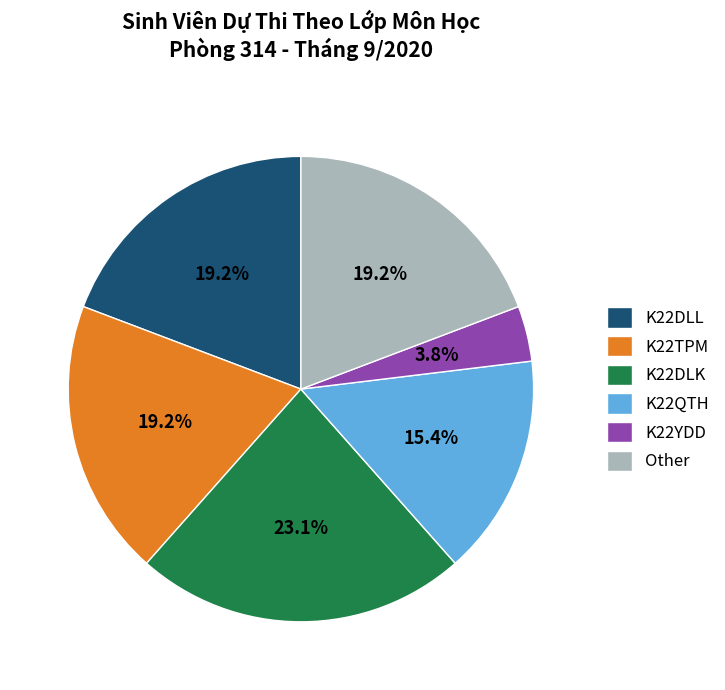

What percentage is the K22DLK slice, to the nearest percent?

23%